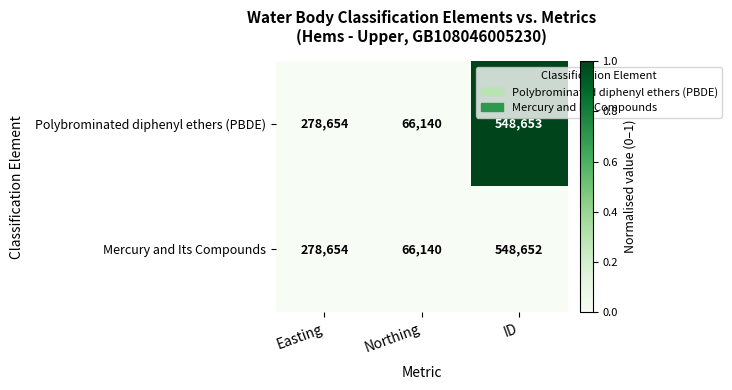

Which series changed the most between Northing and ID?

Polybrominated diphenyl ethers (PBDE)